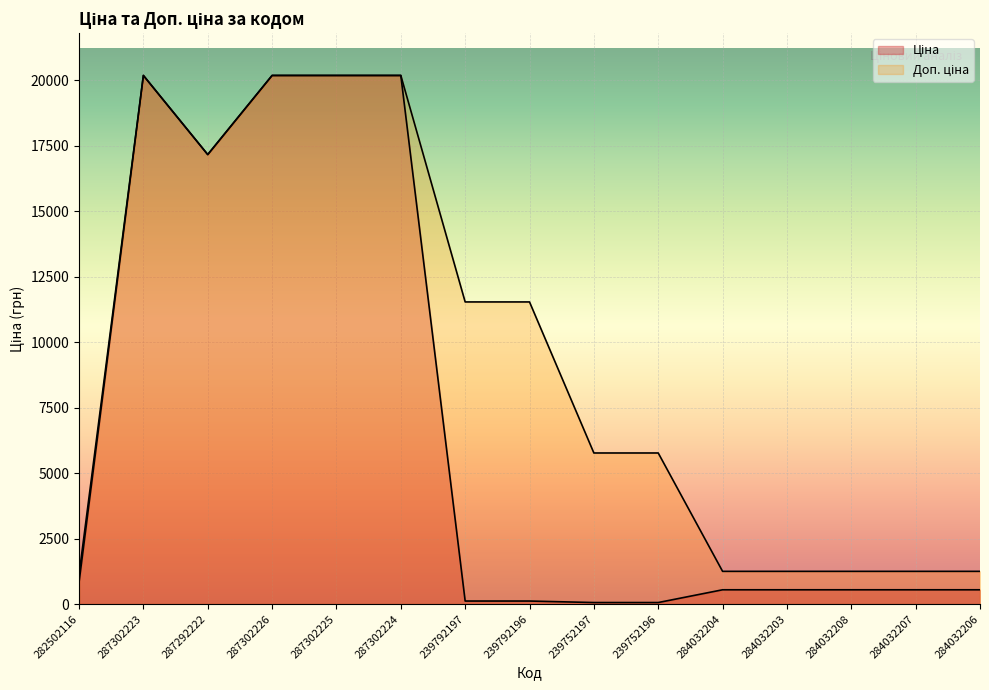

At which label does Ціна reach its peak?

287302223